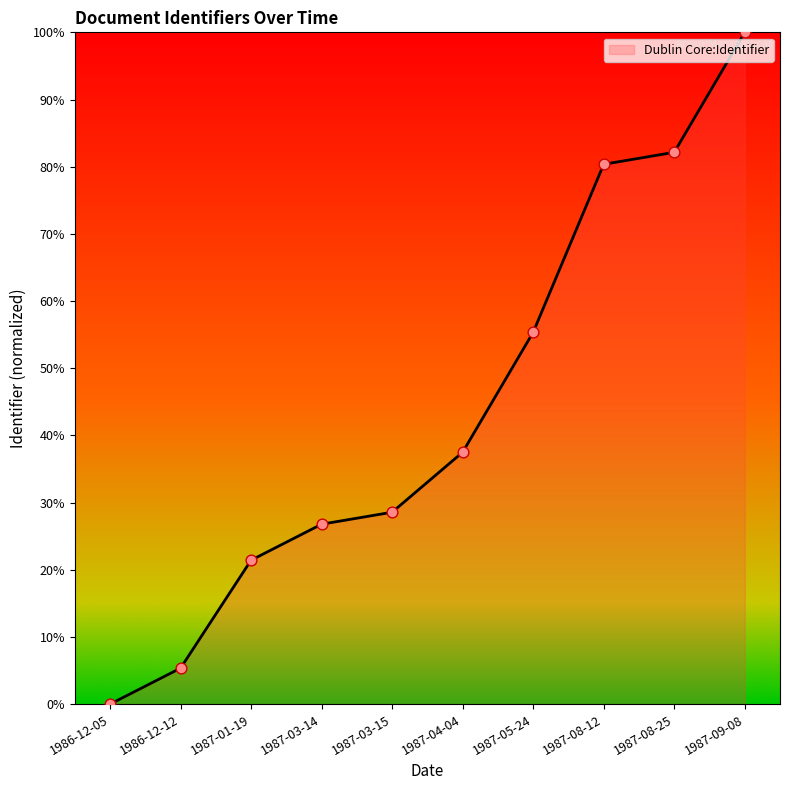

What is the change in value from 1987-04-04 to 1987-08-25?

+44.6